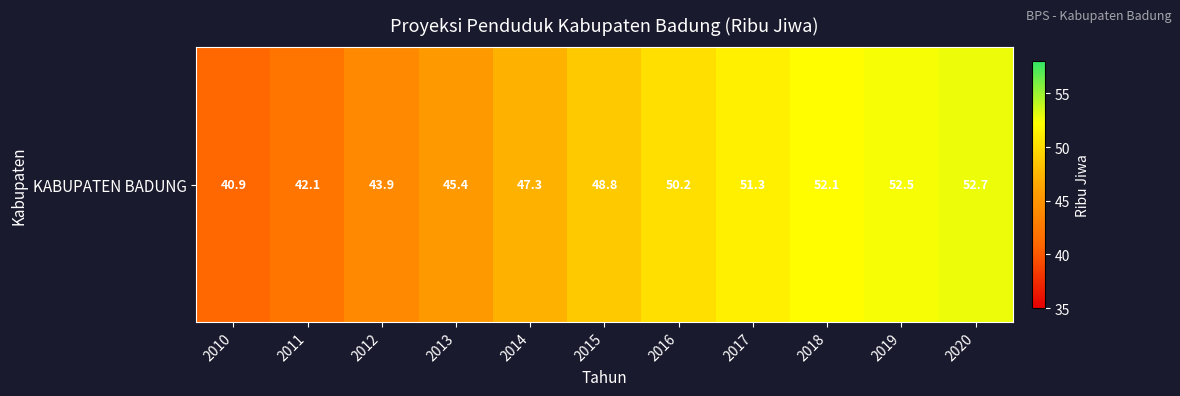

True or false: the data shows 12.2 at 2014.

False